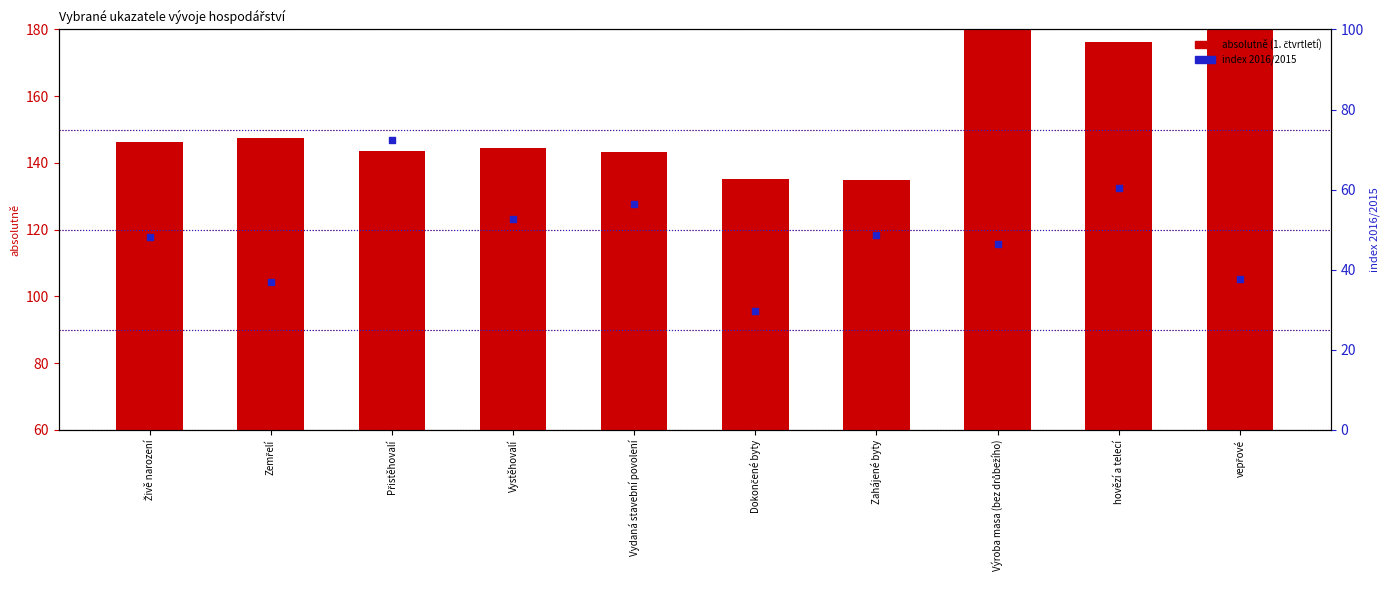

At which category is the sum across all series the highest?

Výroba masa (bez drůbežího)